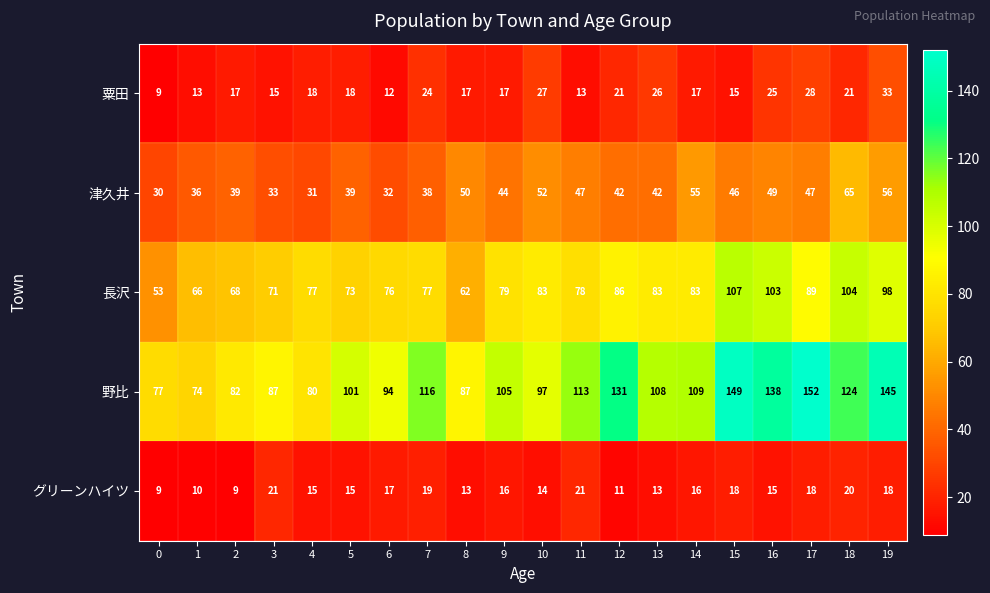

Which category has the highest value across all series?

17